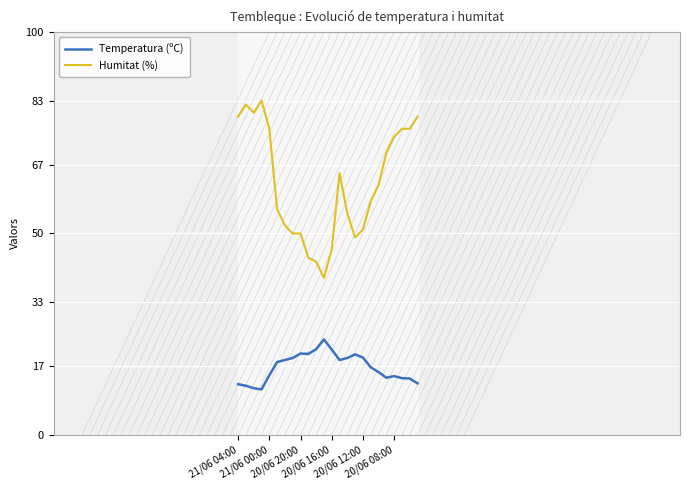

What is the greatest value displayed?

83.0